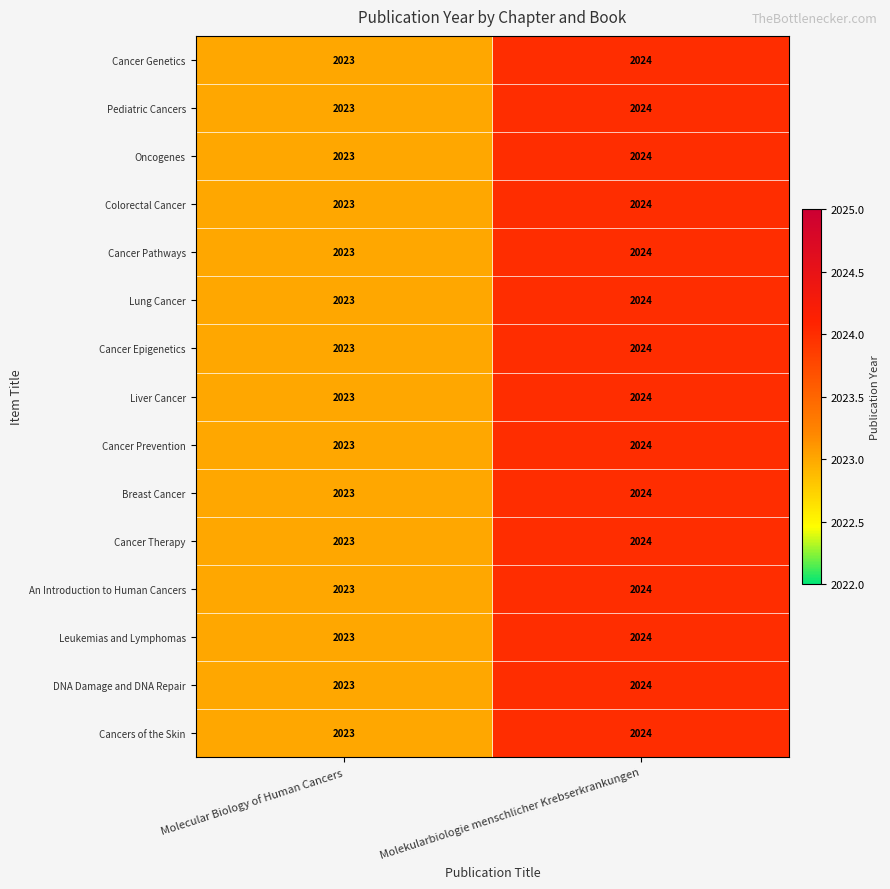

The Cancers of the Skin series shows 2743 at Molecular Biology of Human Cancers. True or false?

False